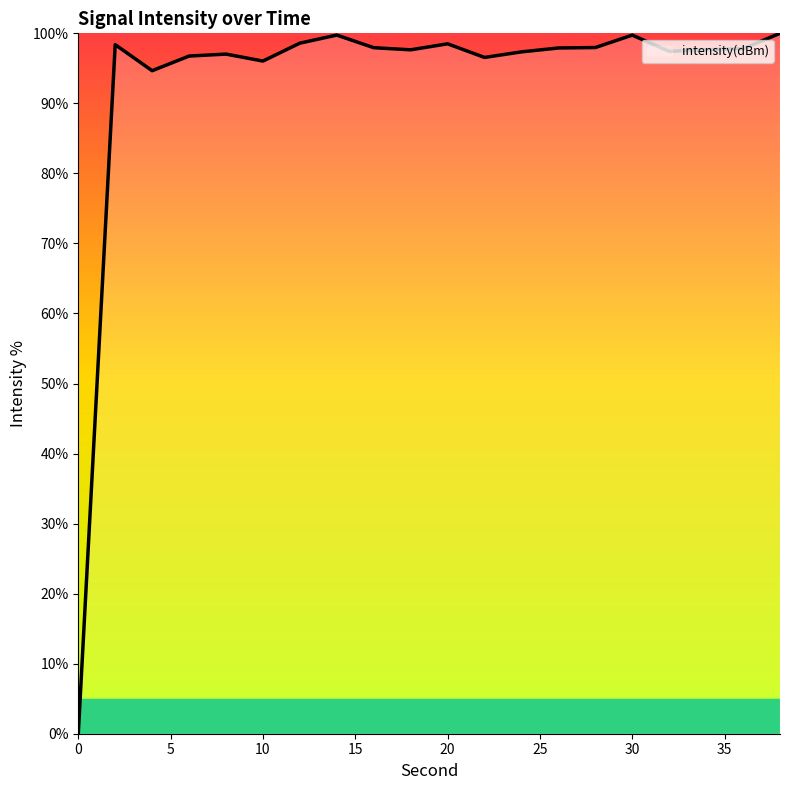

How many positive values are there?

19